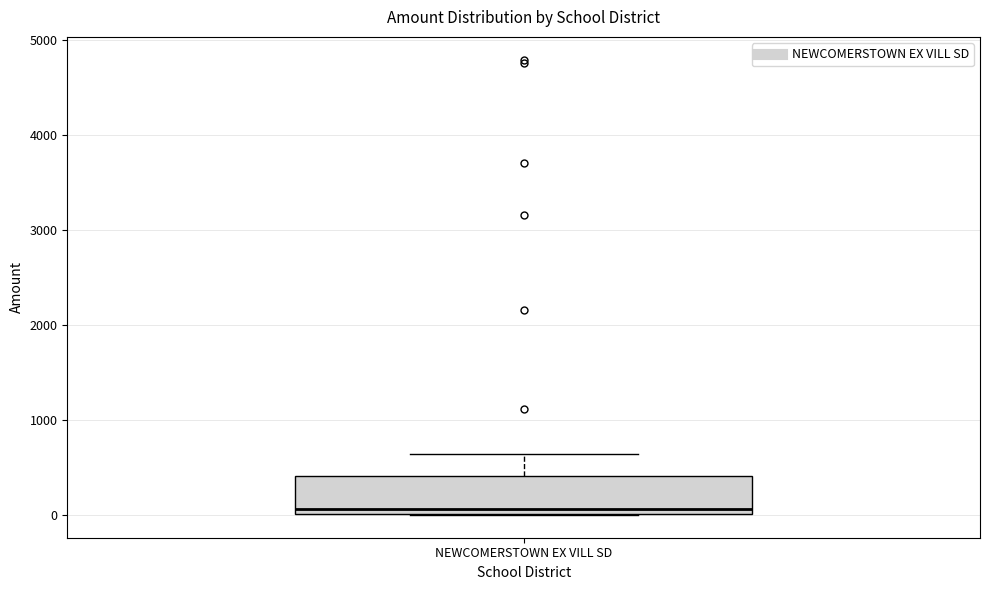

Where is the upper edge of the box for NEWCOMERSTOWN EX VILL SD on the y-axis? The values are not printed on the chart, so give them approximately, as read against the axis.

400